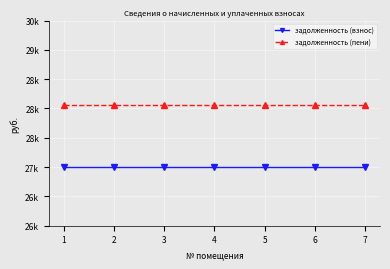

List the series in order of their overall mean, highest first.

задолженность (пени), задолженность (взнос)